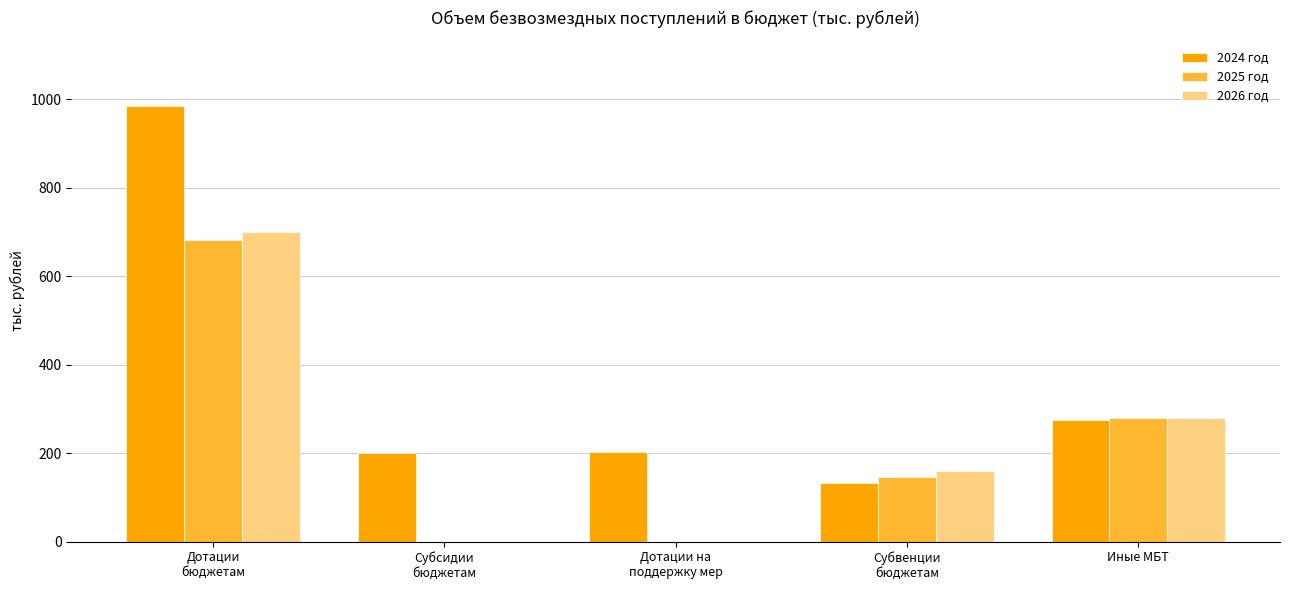

True or false: 2025 год has a value of 681.4 at Дотации
бюджетам.

True